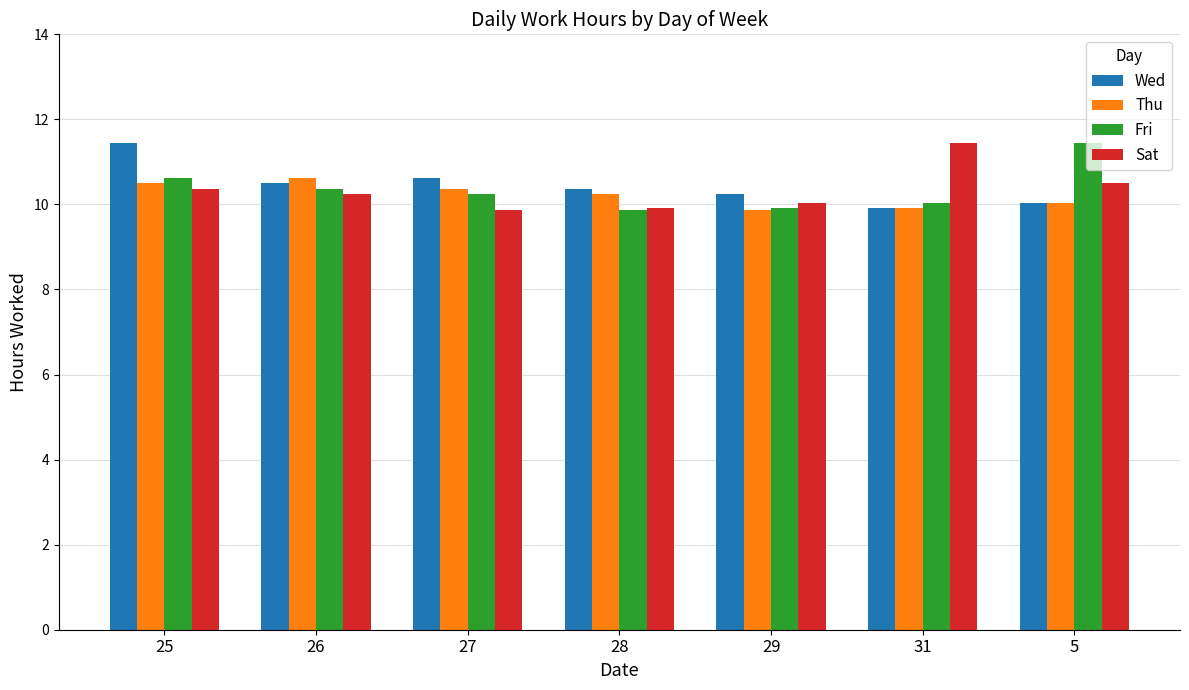

What is the lowest value of the Wed series?

9.9